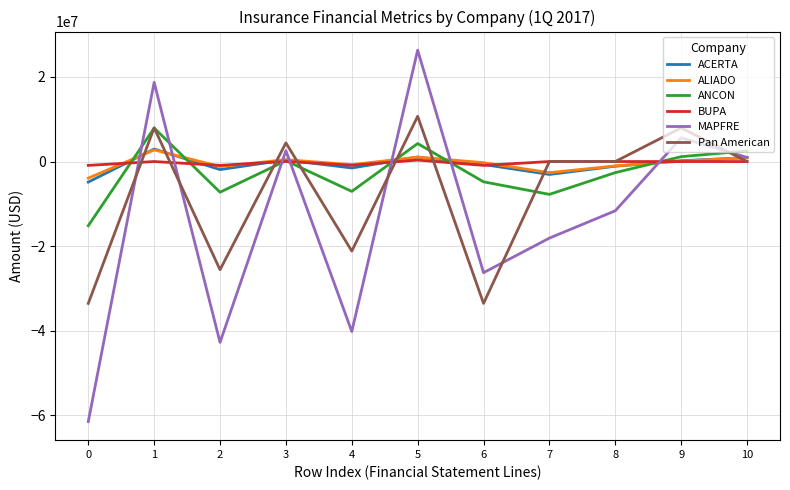

Is this an area chart (filled region under the line)?

No